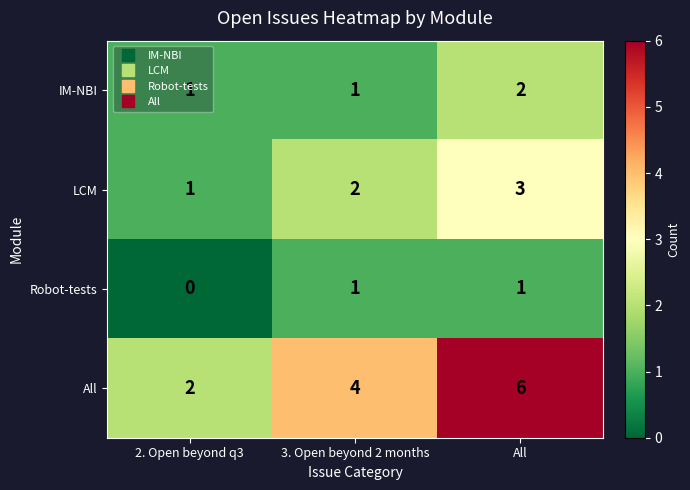

Which series has the largest total across all categories?

All